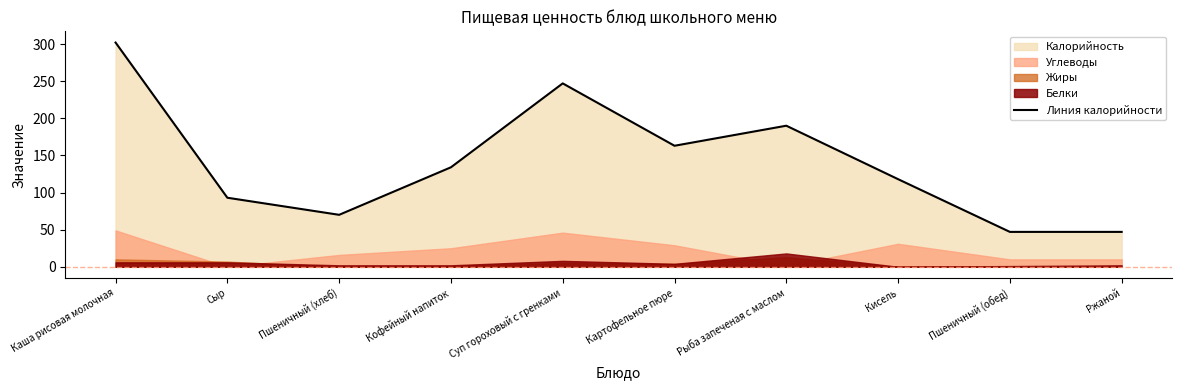

How many lines are shown in the chart?

1